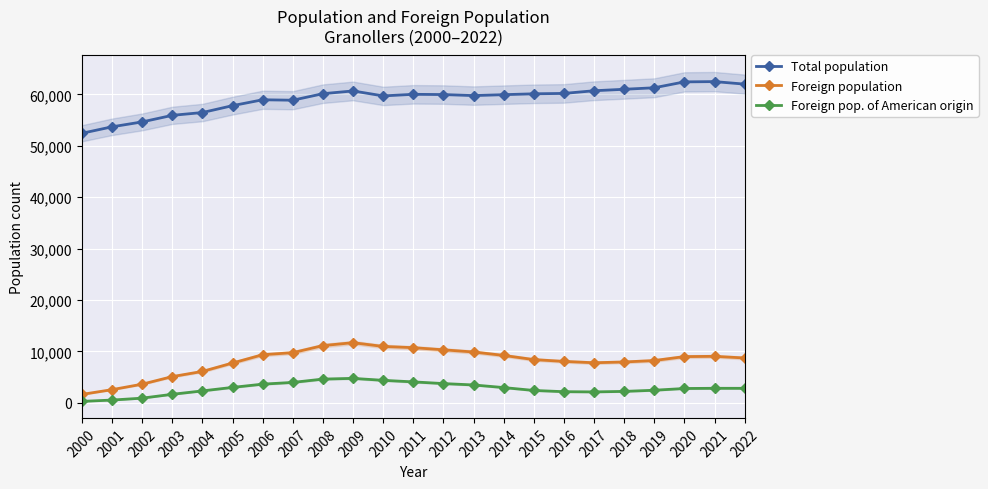

What is the minimum value for Foreign population?

1632